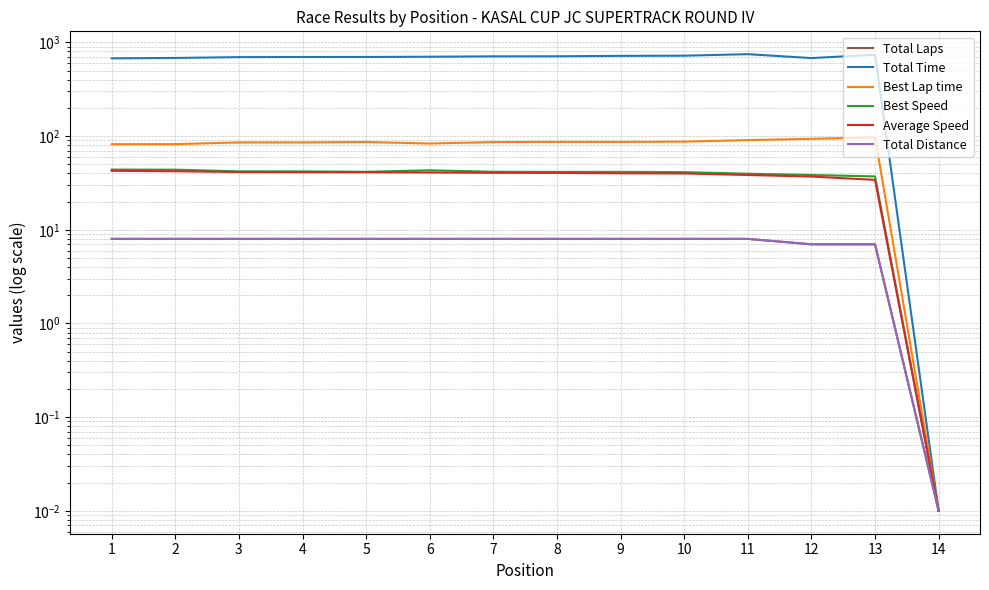

What is the sum of the Best Lap time values at 12 and 4?

179.2